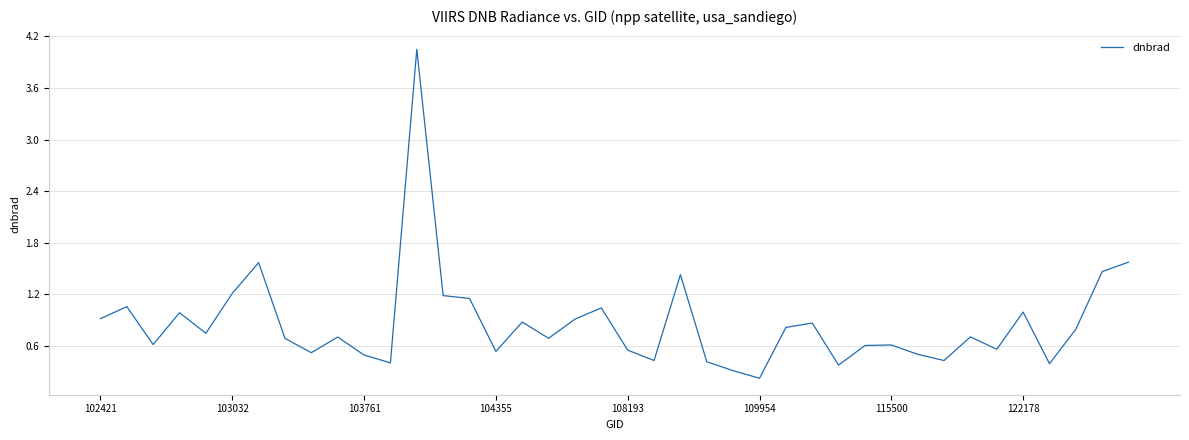

What is the difference between the maximum and minimum values?

3.8